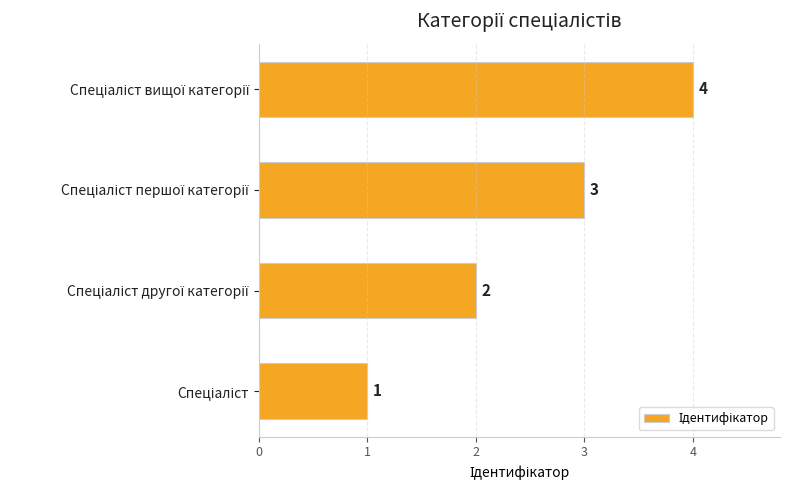

How many values are between 2 and 4?

3